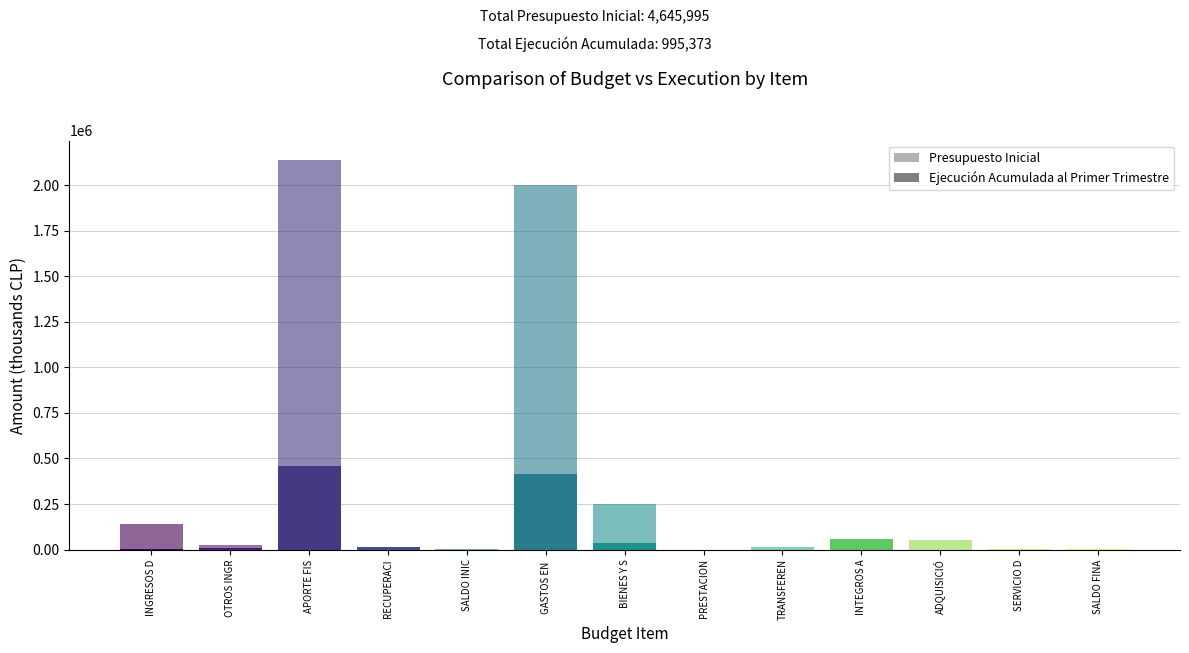

What are all the series names shown in the legend?

Presupuesto Inicial, Ejecución Acumulada al Primer Trimestre